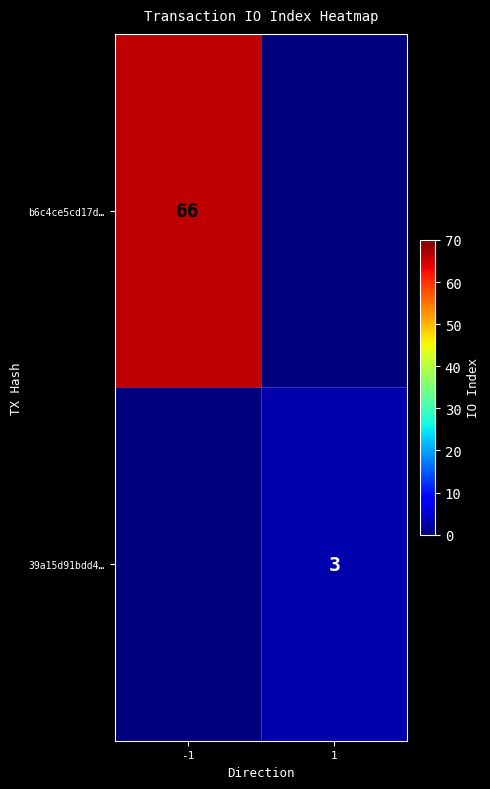

The value of 39a15d91bdd4… at 1 is 3. True or false?

True